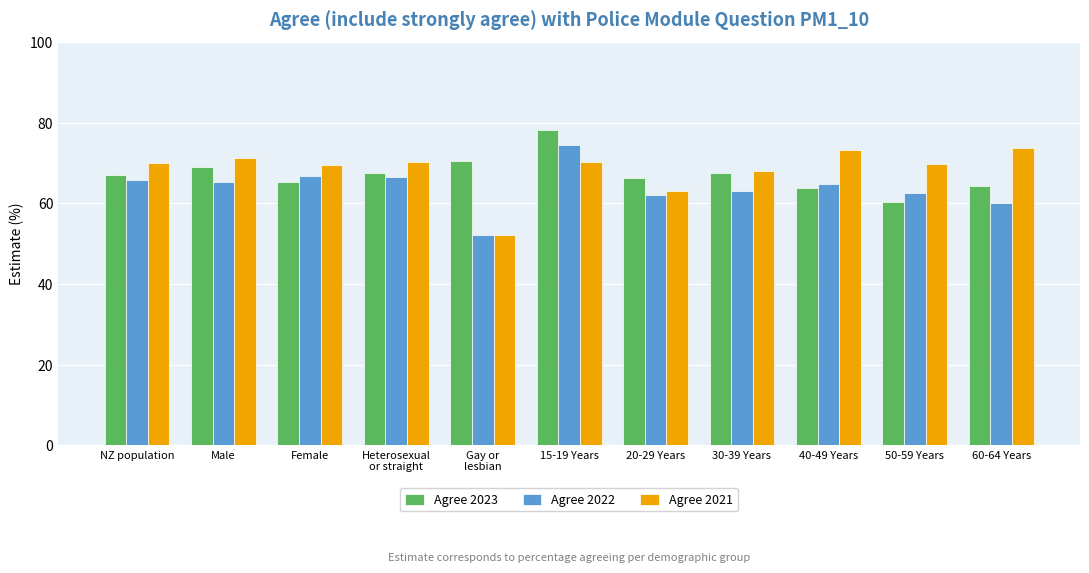

Count the number of data series in this chart.

3